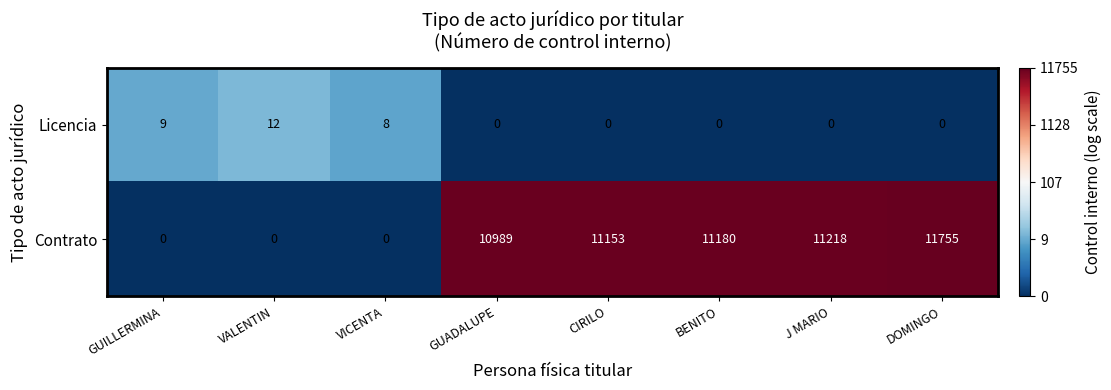

Reading right to left, extract all data points from this chart.

Licencia: 0	0	0	0	0	8	12	9
Contrato: 11755	11218	11180	11153	10989	0	0	0